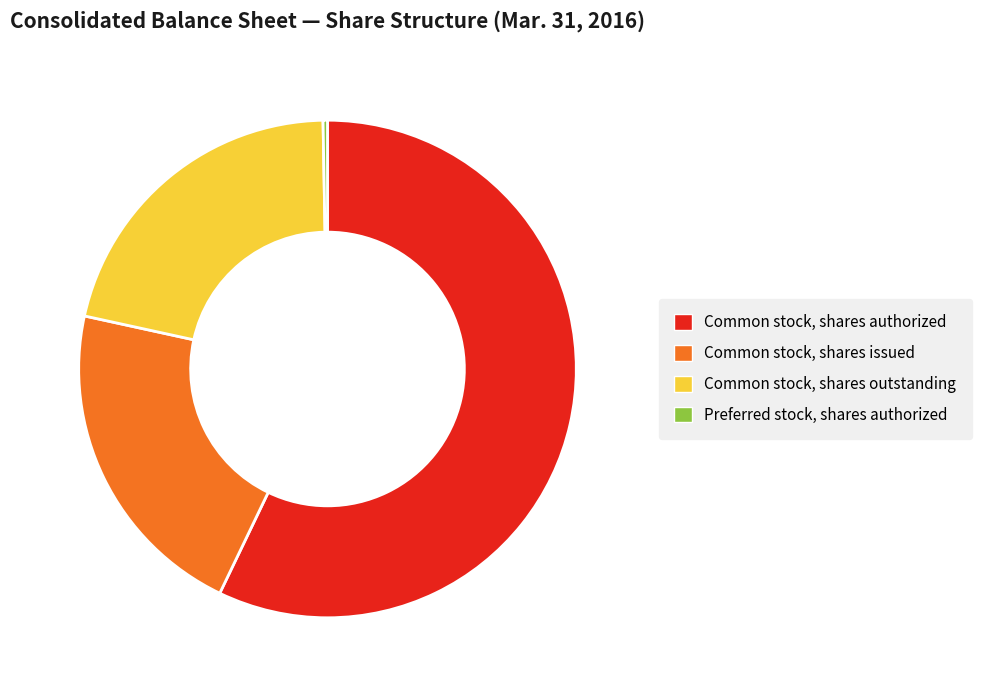

Does any single category account for the majority?

Yes